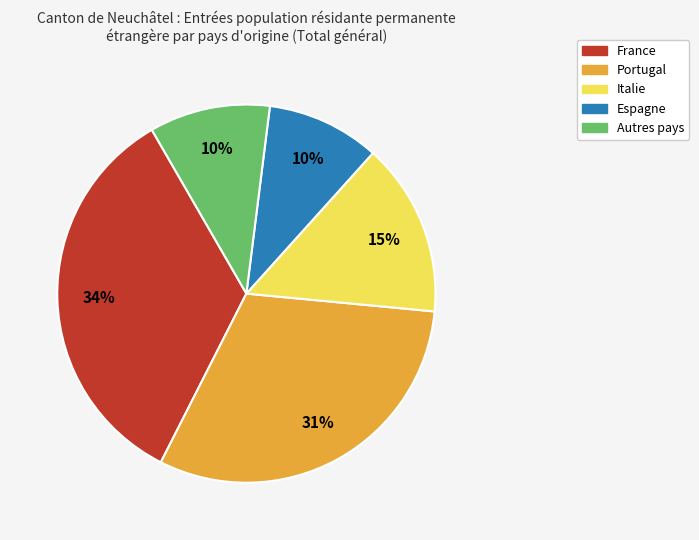

To the nearest percent, what is the average slice percentage?

20%